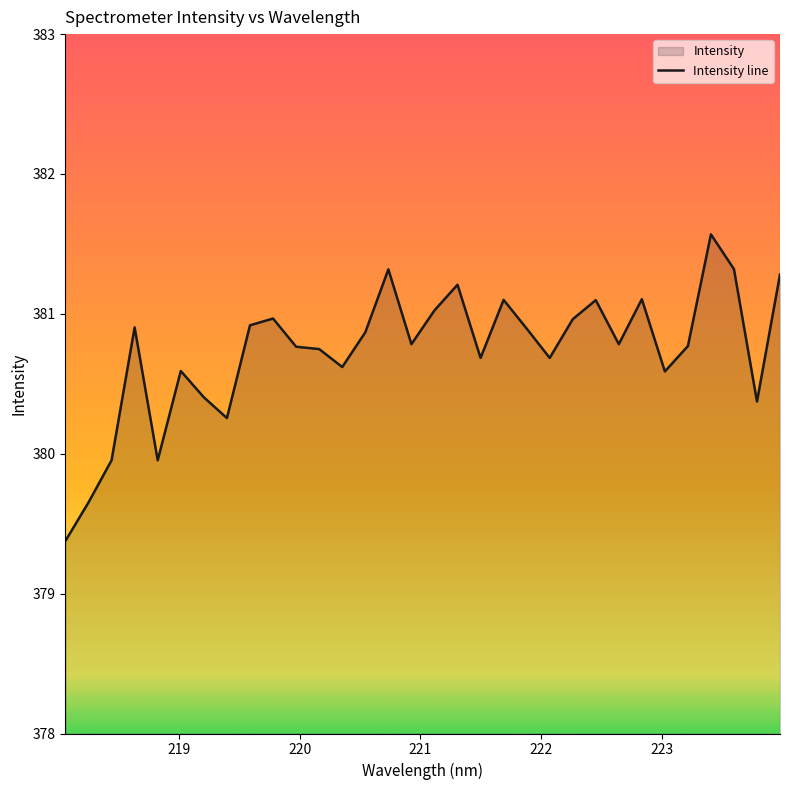

How many lines are shown in the chart?

1